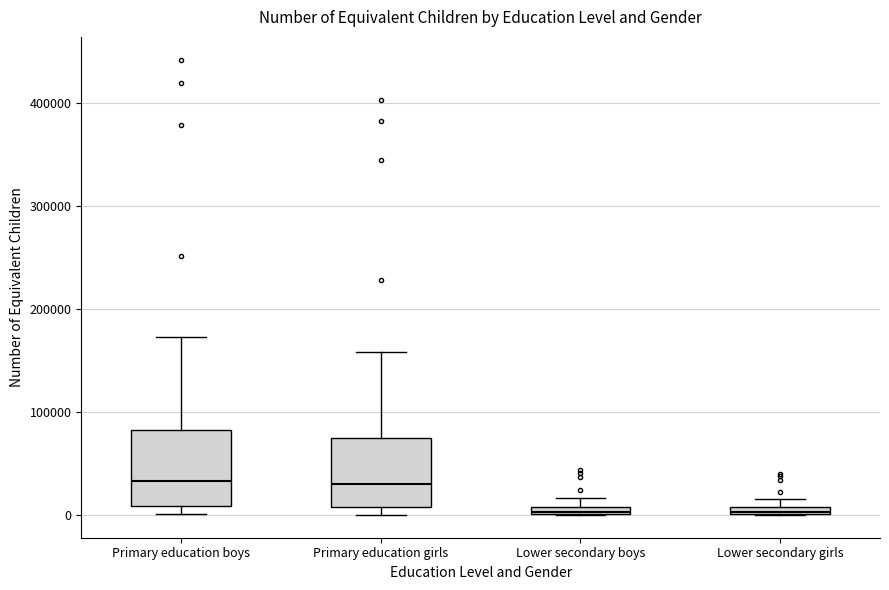

Where is the upper edge of the box for Lower secondary boys on the y-axis? The values are not printed on the chart, so give them approximately, as read against the axis.

10000